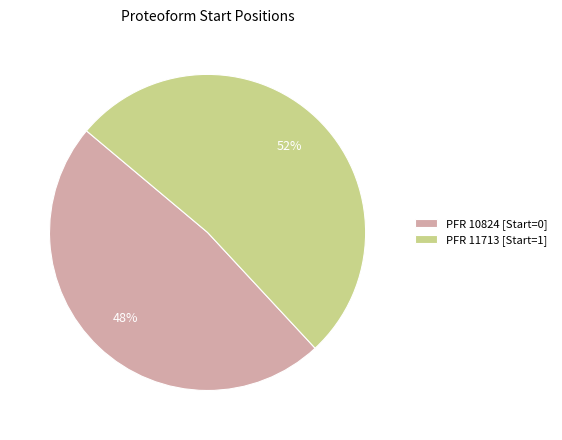

What is the smallest slice in the pie chart?

PFR 10824 [Start=0]